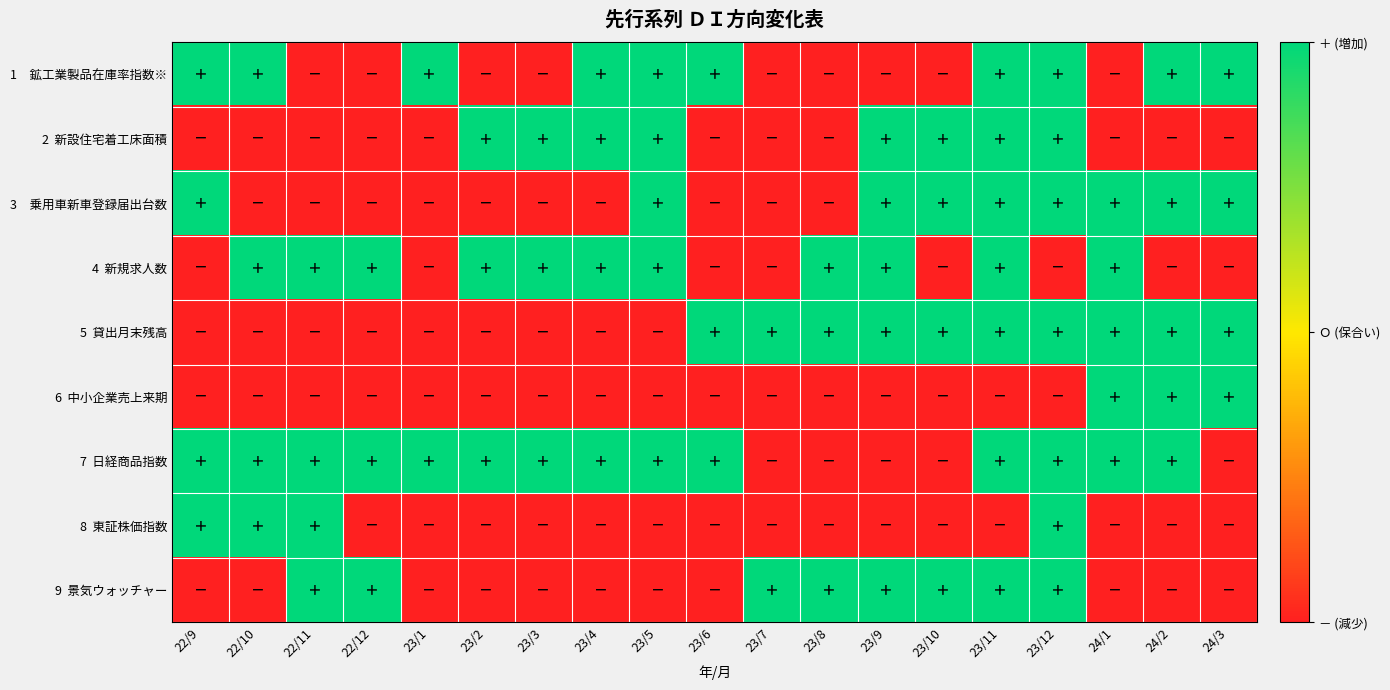

How many distinct data groups are displayed?

9